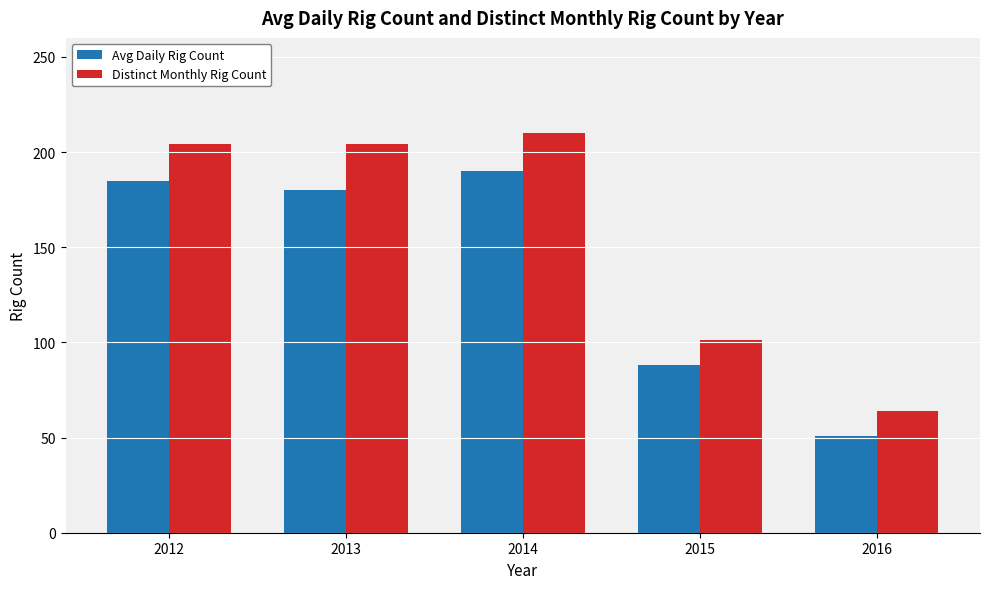

What is the sum of all Distinct Monthly Rig Count values?

783